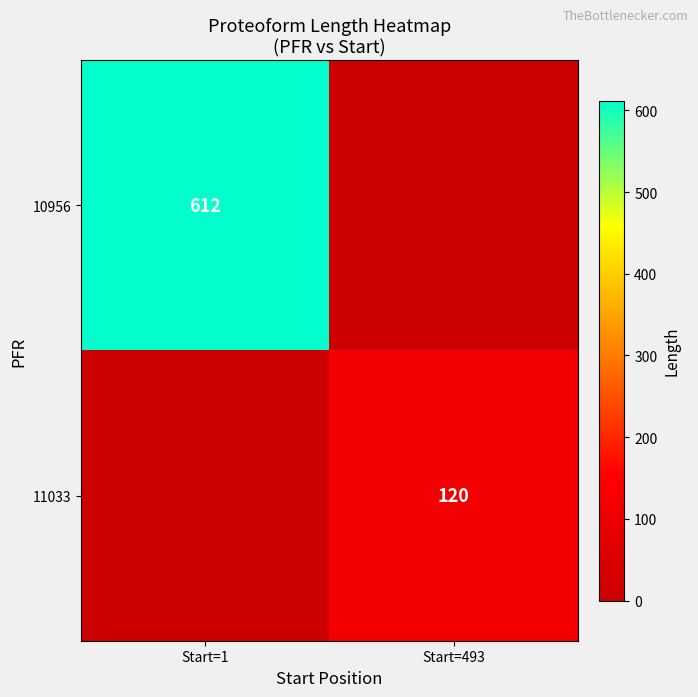

Is it true that 11033 equals 32 at Start=493?

False